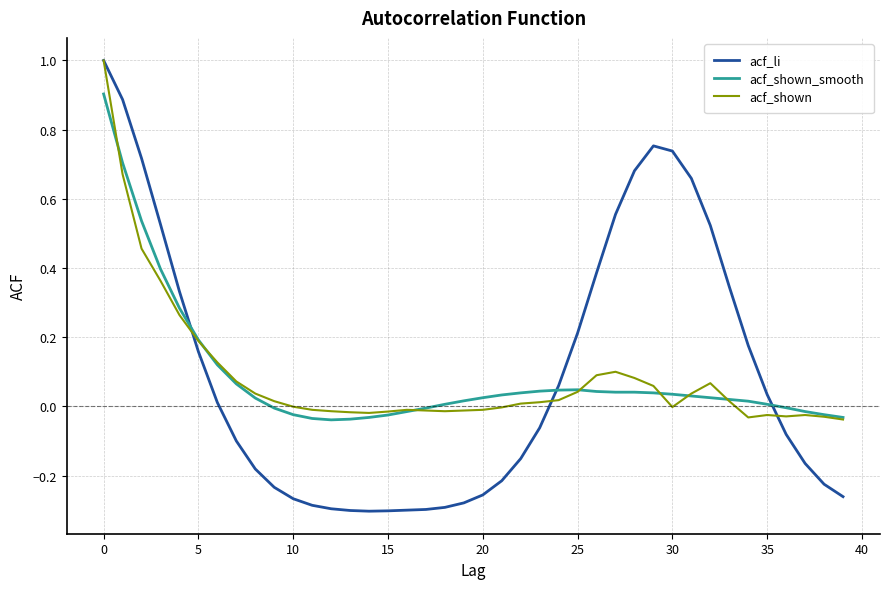

Which series has the widest spread of values?

acf_li